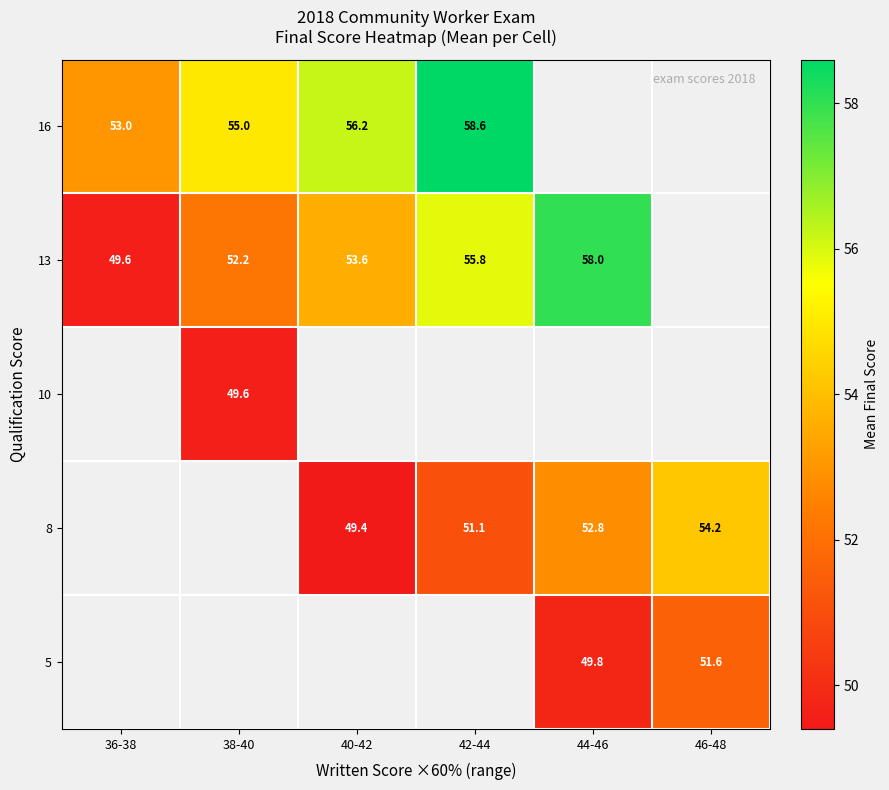

Is the value of 8 at 42-44 greater than the value of 13 at 44-46?

No